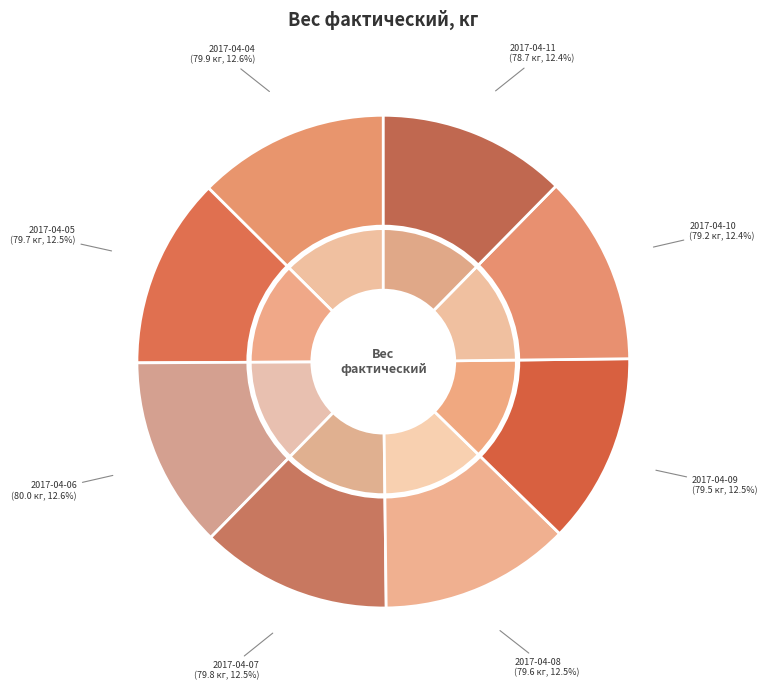

What percentage is the 2017-04-07 slice, to the nearest percent?

13%